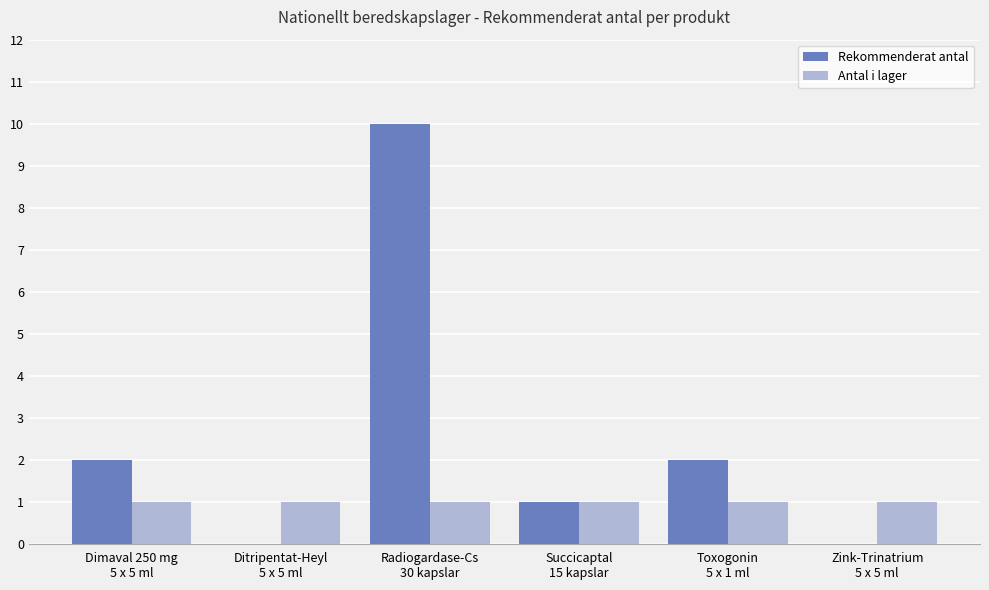

Is it true that Rekommenderat antal equals 0 at Ditripentat-Heyl
5 x 5 ml?

True